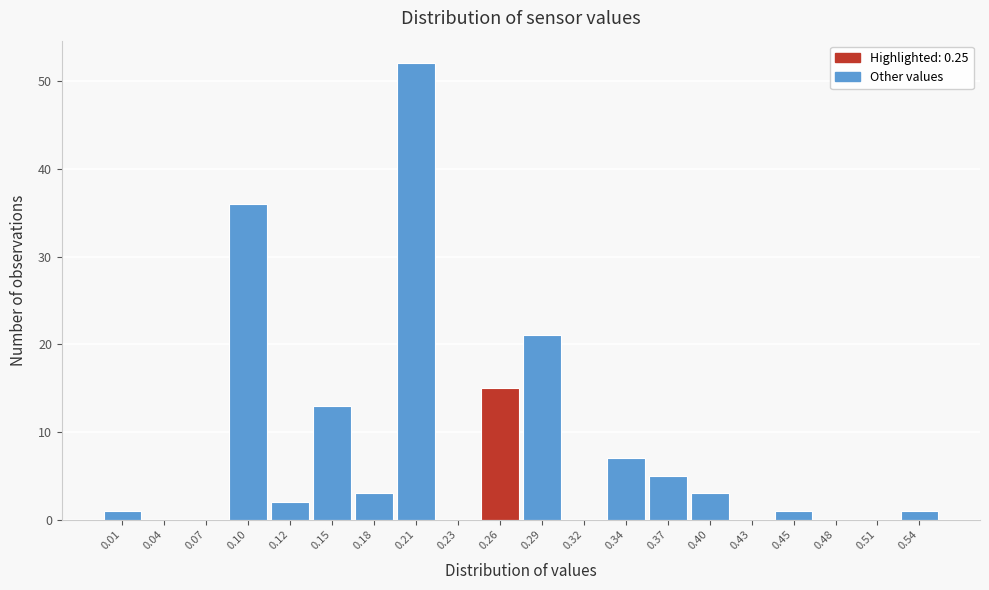

How tall is the bar that spans 0.440 to 0.470 on the x-axis? Neither the bar edges nor the heights are printed on the chart, so give them approximately, as read against the axes.

1